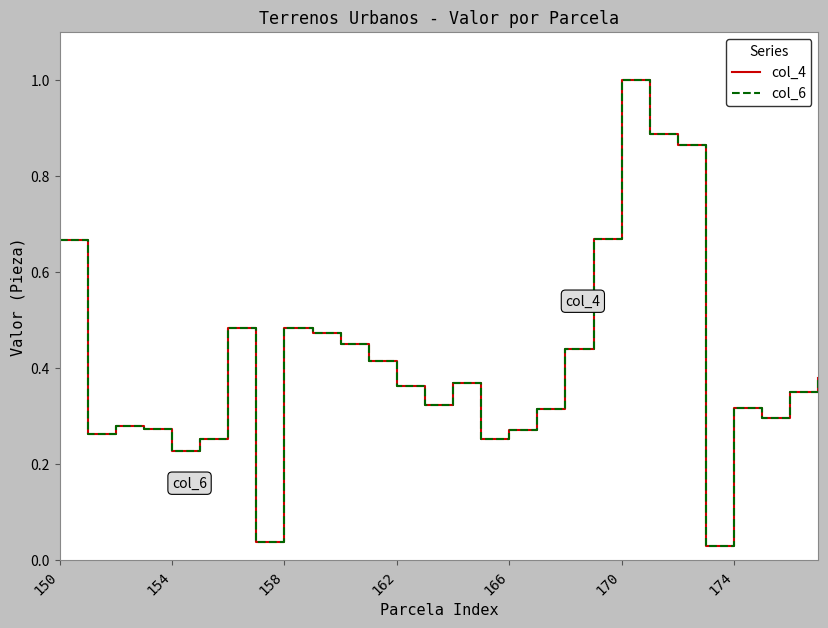

Rank the series by their maximum value, from highest to lowest.

col_4, col_6